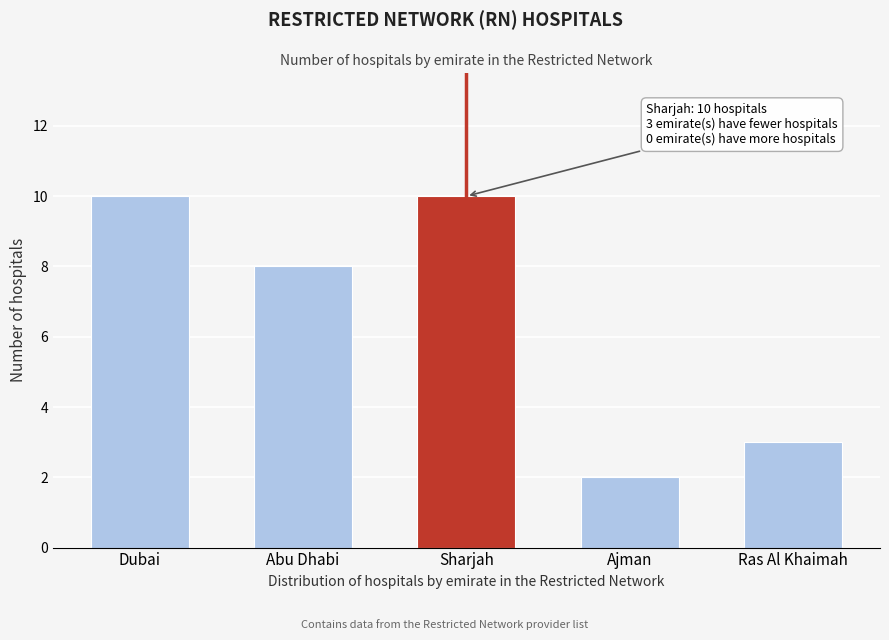

Reading left to right, what are all the values shown in this chart?

Dubai=10	Abu Dhabi=8	Sharjah=10	Ajman=2	Ras Al Khaimah=3